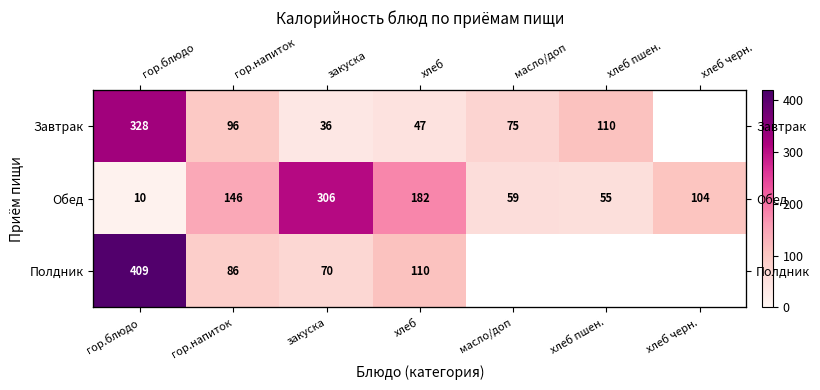

Is it true that Обед equals 198.7 at гор.напиток?

False